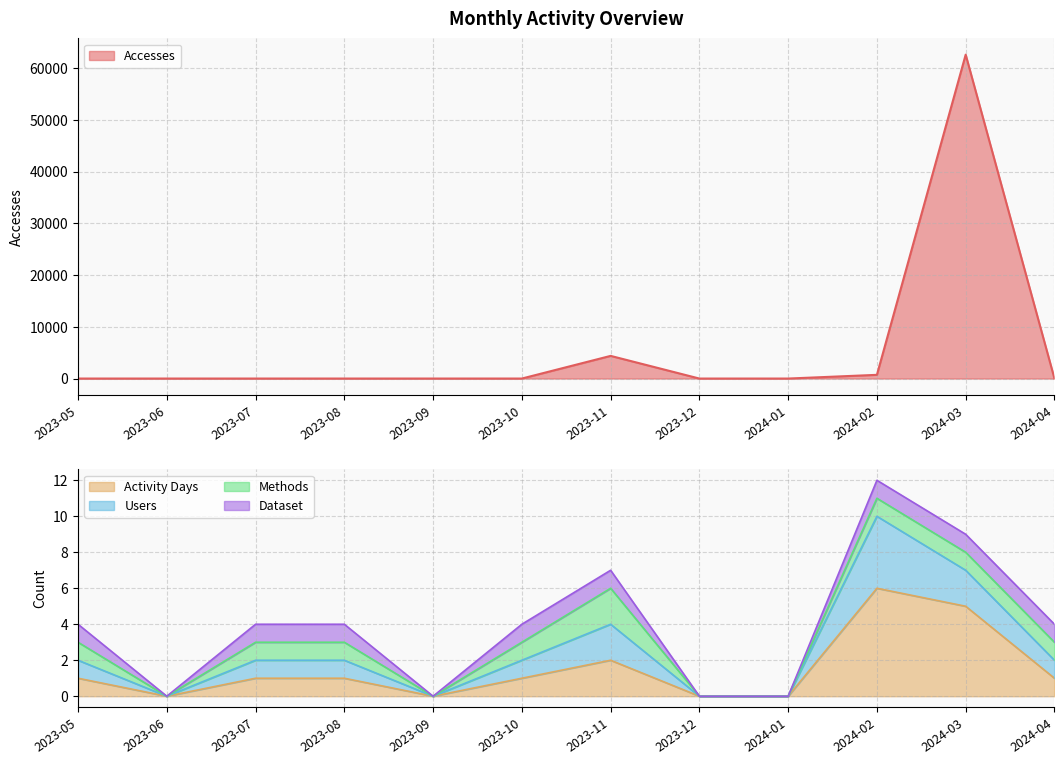

At which category is the sum across all series the highest?

2024-03